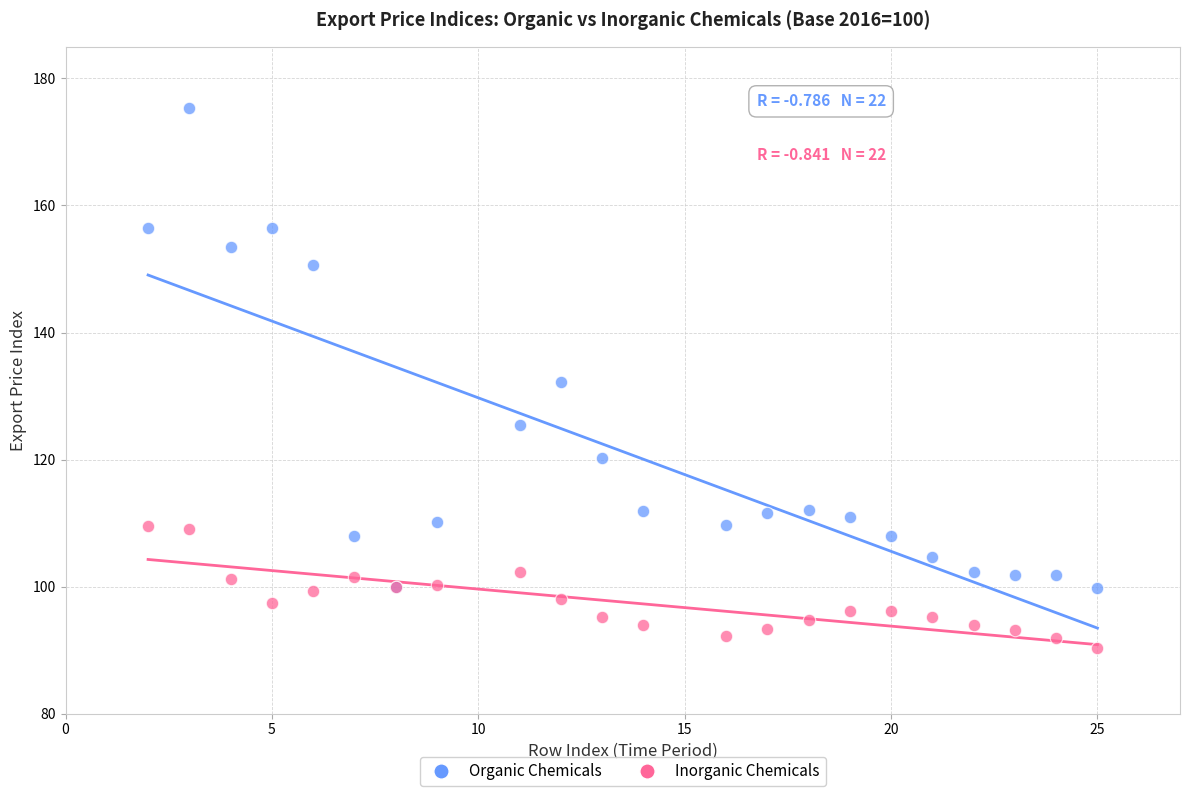

Which series reaches the maximum Y coordinate?

Organic Chemicals